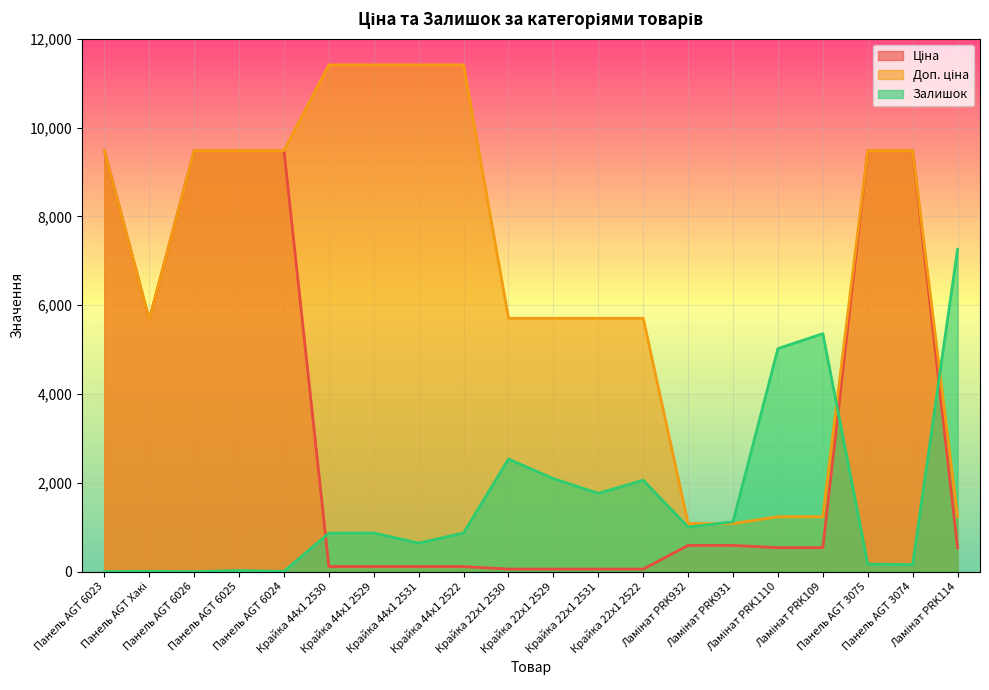

Which series has the widest spread of values?

Доп. ціна